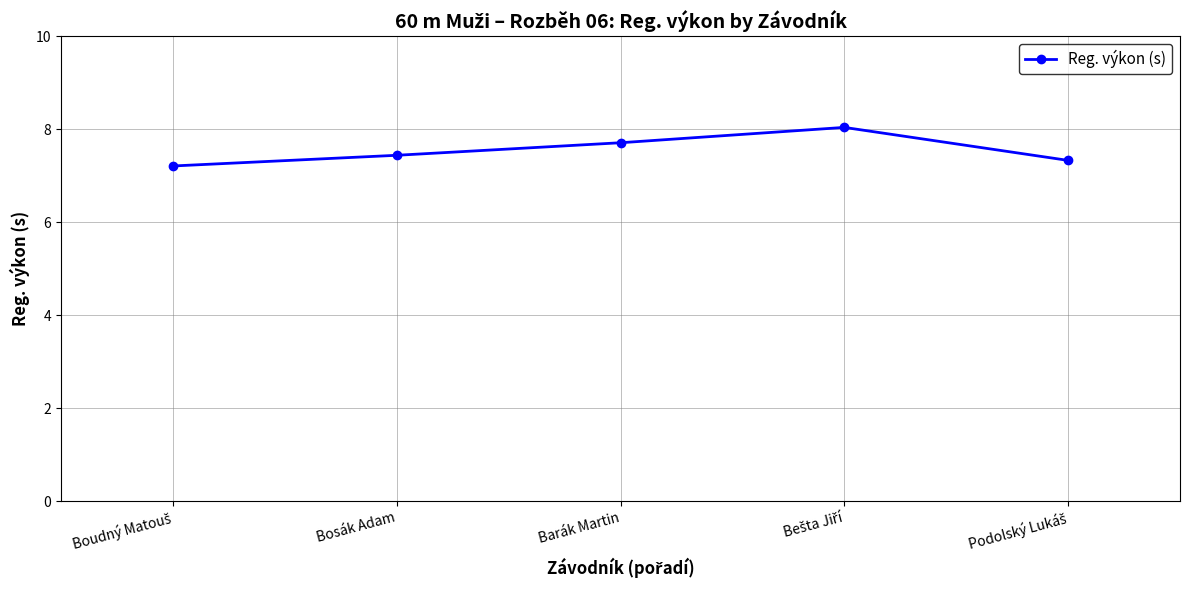

What is the label of the 3rd point from the left?

Barák Martin